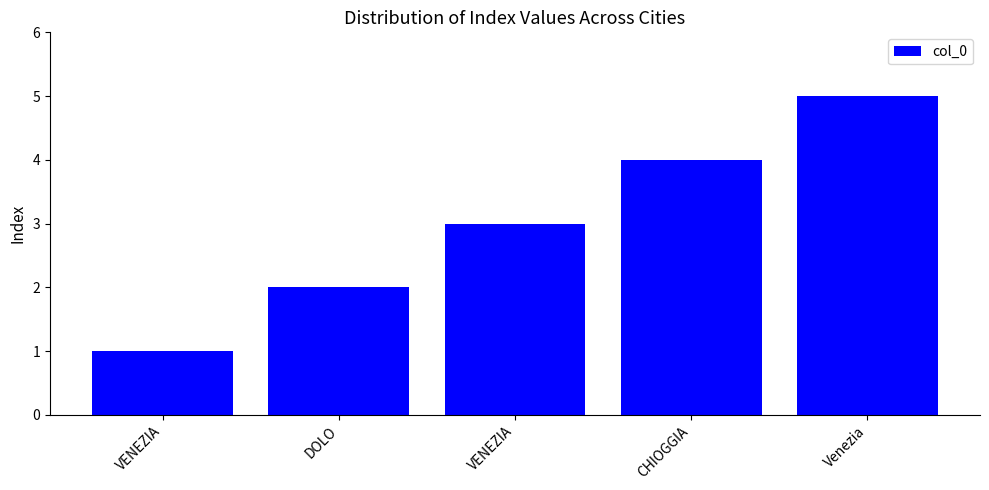

What is the value of the 4th bar from the left?

4